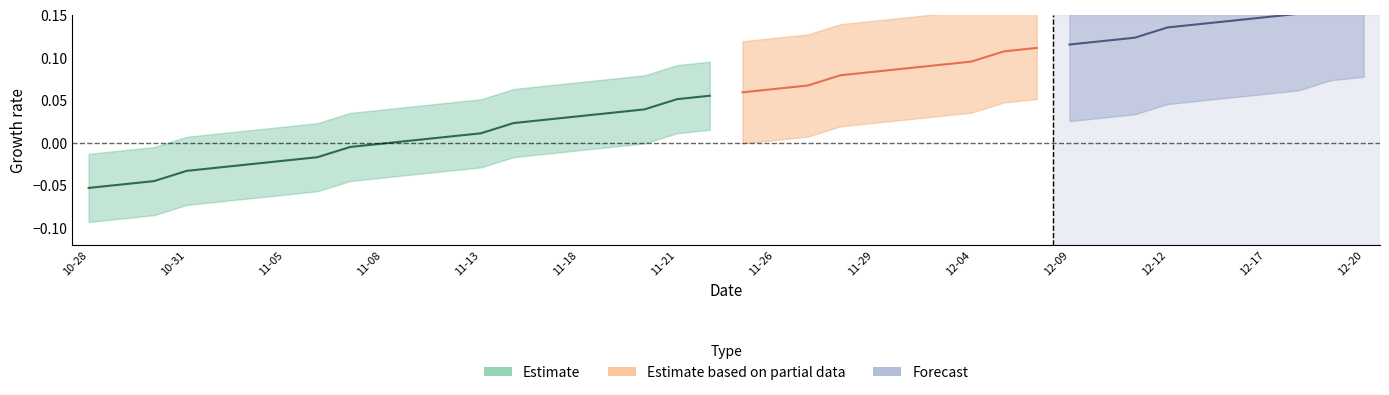

Between 2024-10-31 and 2024-10-30, which is larger?

2024-10-31